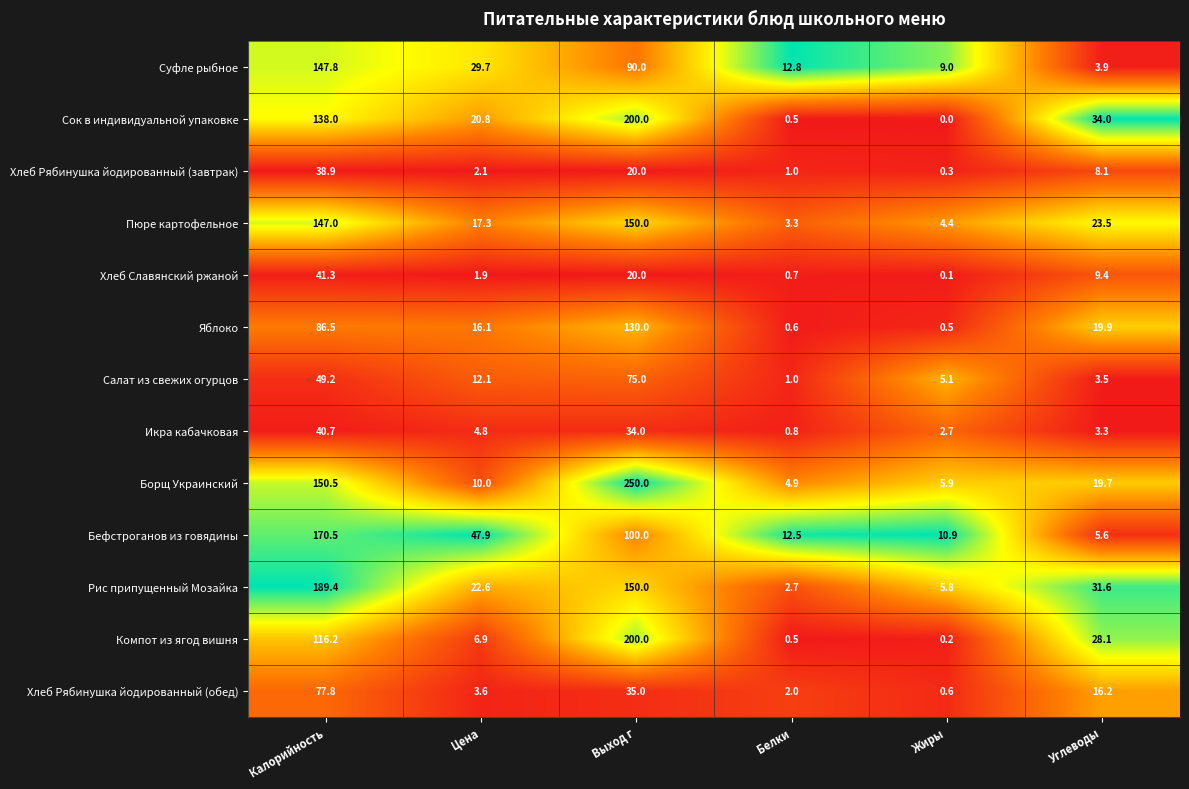

Which series has the largest total across all categories?

Борщ Украинский